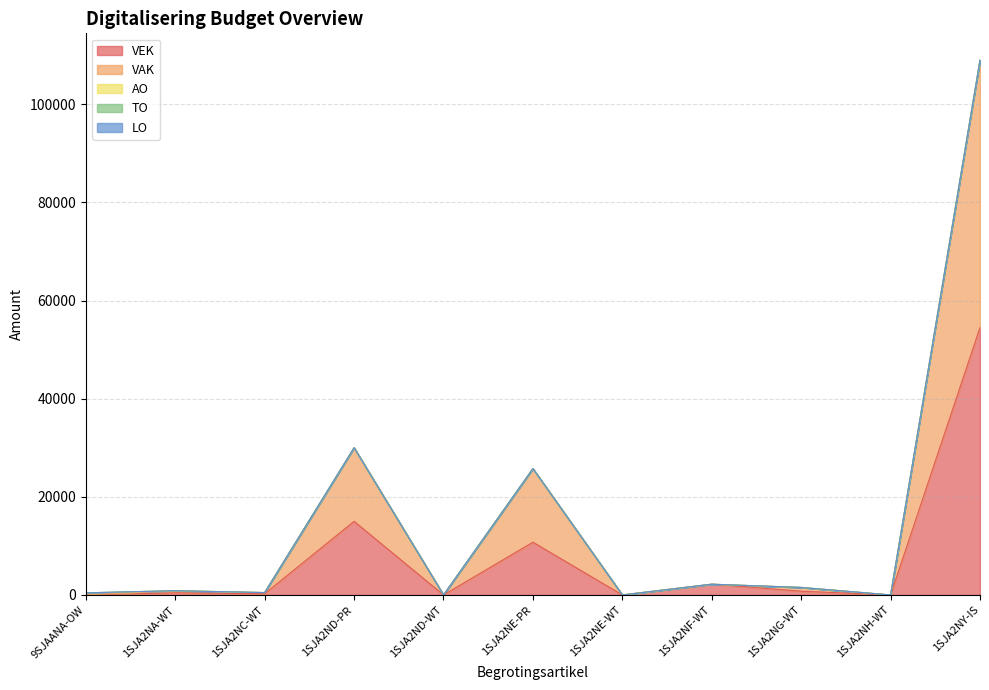

Rank the series at 1SJA2NH-WT from lowest to highest value.

VEK, VAK, AO, TO, LO